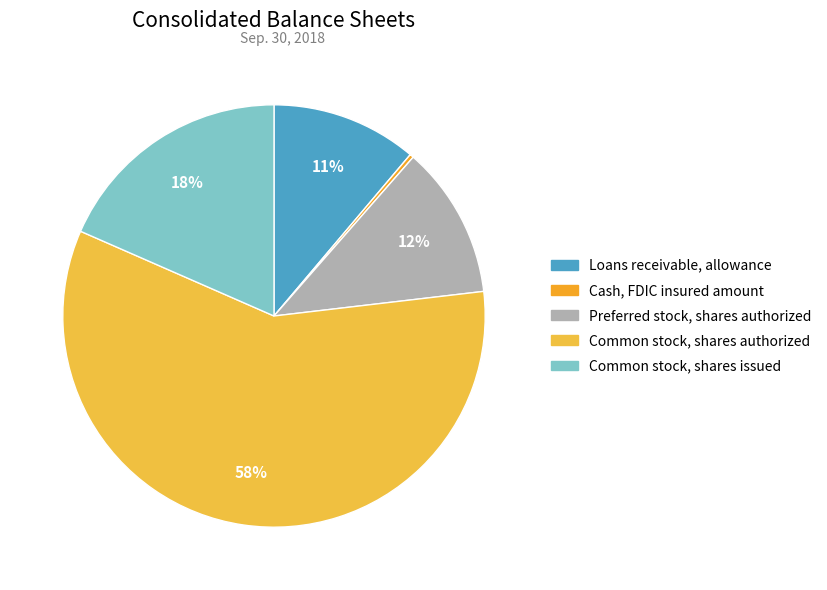

Between Loans receivable, allowance and Common stock, shares authorized, which is larger?

Common stock, shares authorized